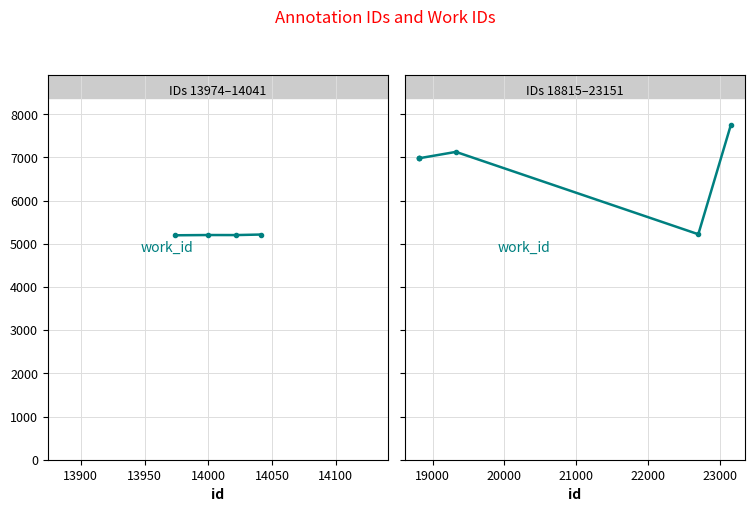

How many lines are shown in the chart?

1